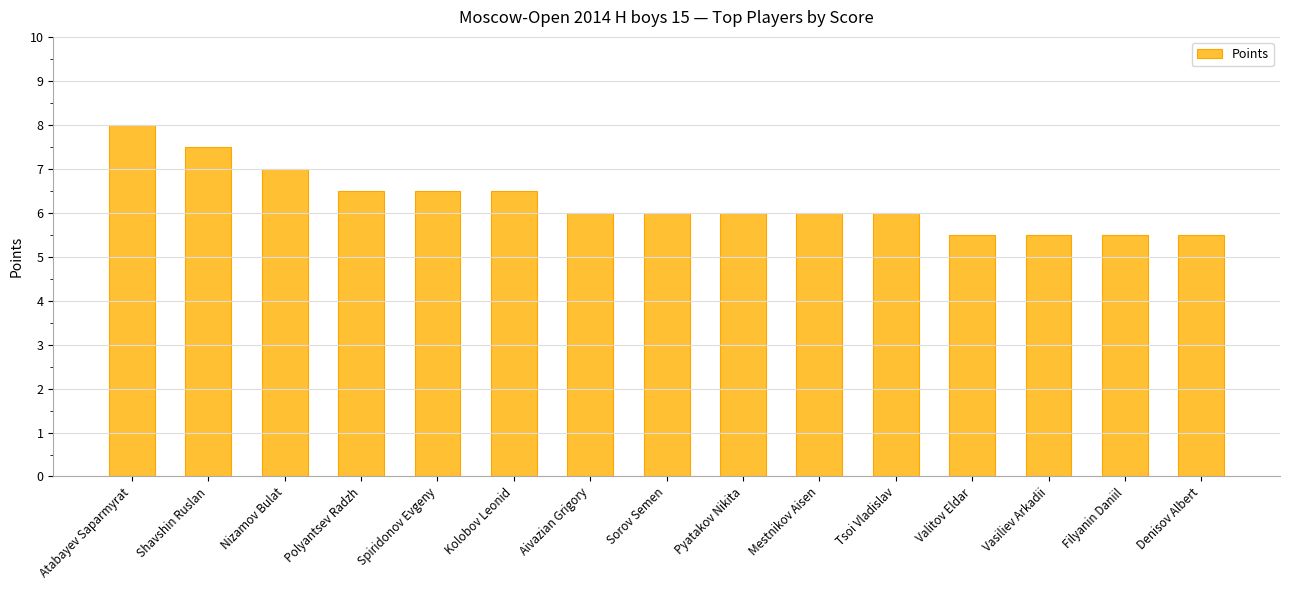

Reading right to left, what are all the values shown in this chart?

Denisov Albert=5.5	Filyanin Daniil=5.5	Vasiliev Arkadii=5.5	Valitov Eldar=5.5	Tsoi Vladislav=6.0	Mestnikov Aisen=6.0	Pyatakov Nikita=6.0	Sorov Semen=6.0	Aivazian Grigory=6.0	Kolobov Leonid=6.5	Spiridonov Evgeny=6.5	Polyantsev Radzh=6.5	Nizamov Bulat=7.0	Shavshin Ruslan=7.5	Atabayev Saparmyrat=8.0